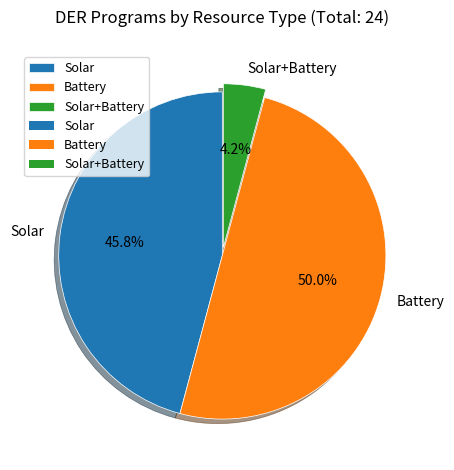

Which category has the smallest portion of the pie?

Solar+Battery